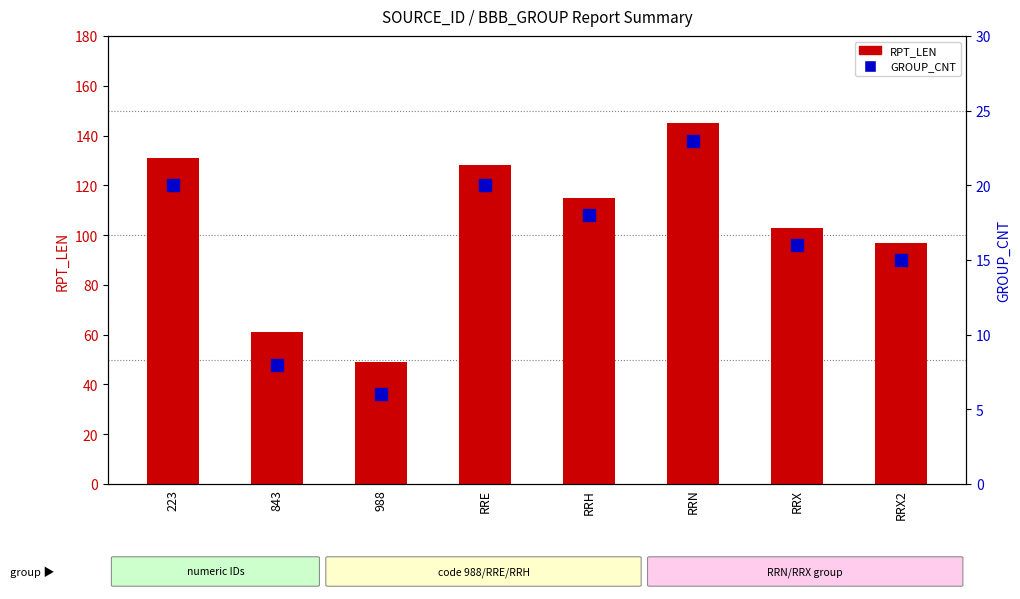

What is the average value of the RPT_LEN series?

104